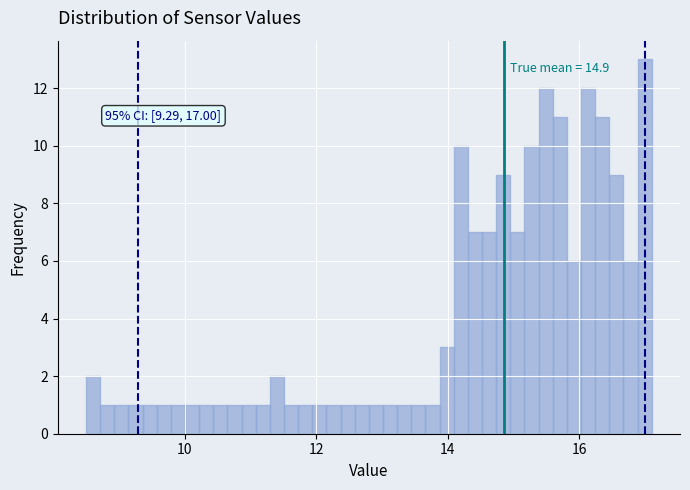

Read against the x-axis, roughly where is the centre of the tallest bar?

17.0